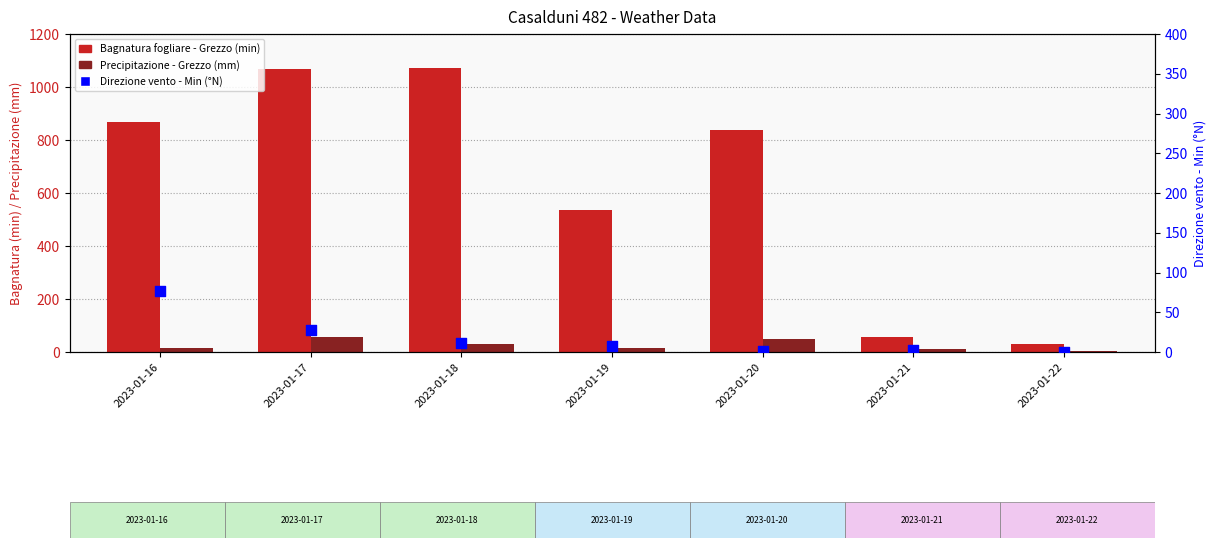

Which series reaches the maximum Y coordinate?

Bagnatura fogliare - Grezzo (min)